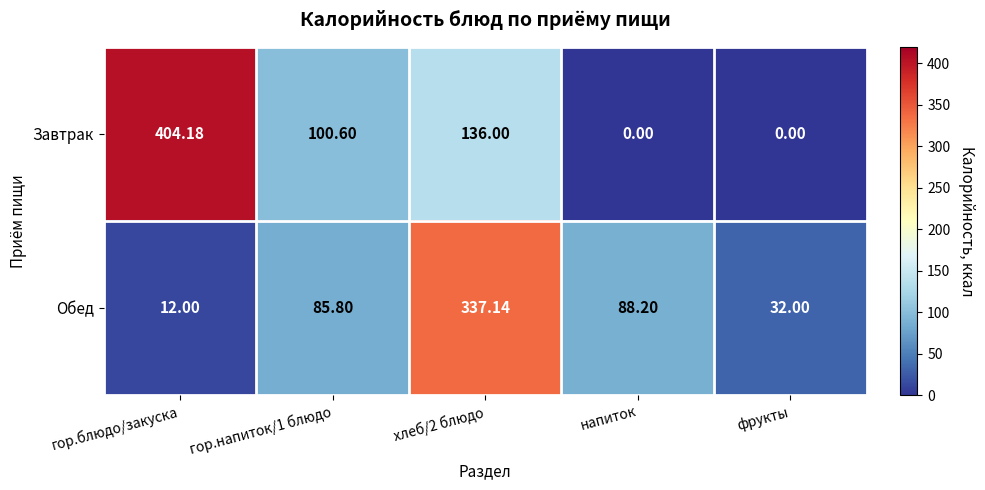

Which series has the largest total across all categories?

Завтрак